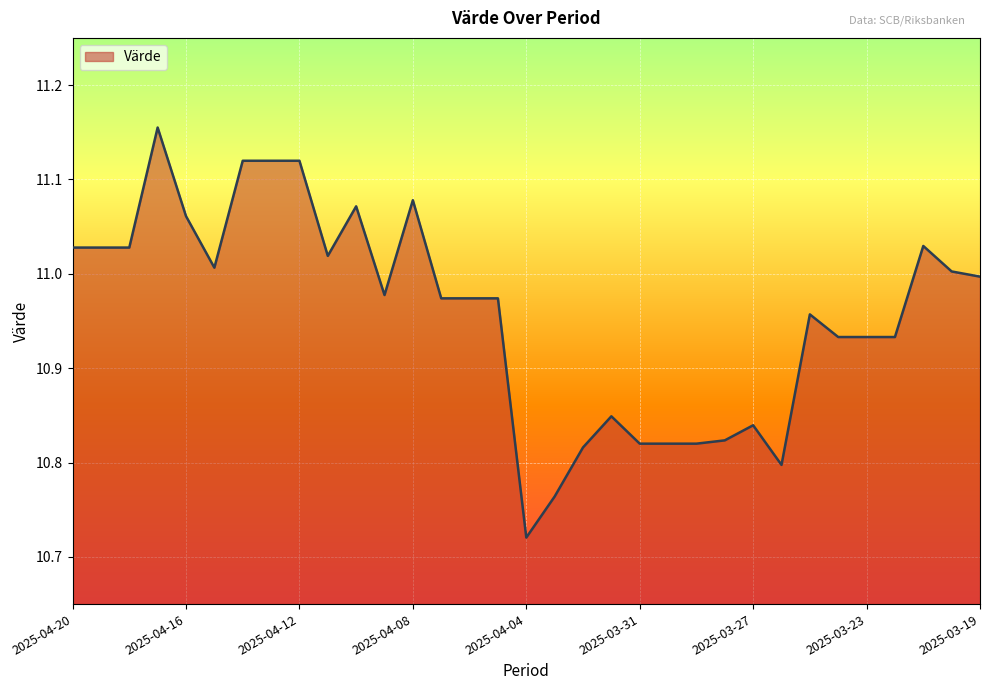

List the labels in order of value, smallest first.

2025-04-04, 2025-04-03, 2025-03-26, 2025-04-02, 2025-03-31, 2025-03-30, 2025-03-29, 2025-03-28, 2025-03-27, 2025-04-01, 2025-03-24, 2025-03-23, 2025-03-22, 2025-03-25, 2025-04-07, 2025-04-06, 2025-04-05, 2025-04-09, 2025-03-19, 2025-03-20, 2025-04-15, 2025-04-11, 2025-04-20, 2025-04-19, 2025-04-18, 2025-03-21, 2025-04-16, 2025-04-10, 2025-04-08, 2025-04-14, 2025-04-13, 2025-04-12, 2025-04-17